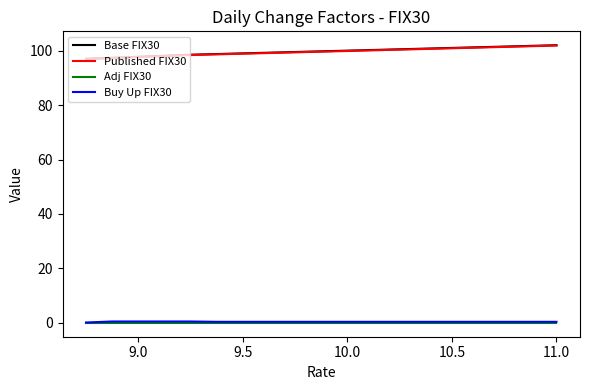

True or false: Published FIX30 and Base FIX30 cross at least once.

False